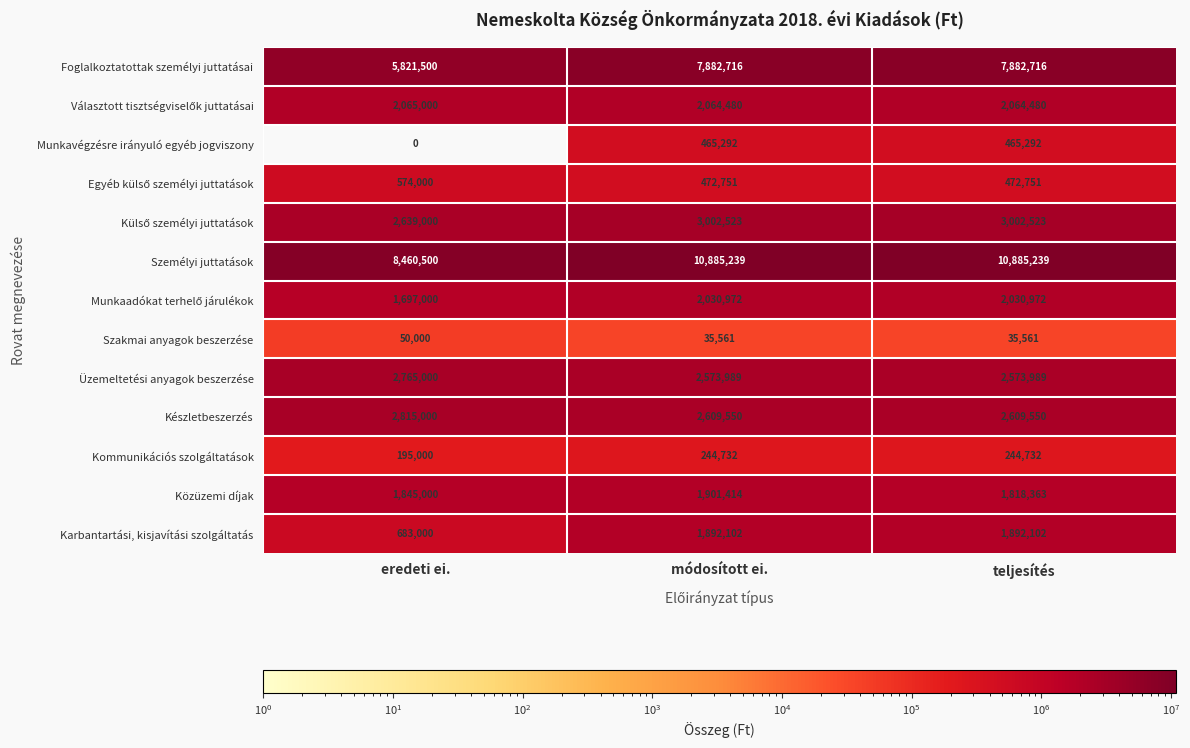

Which series changed the most between módosított ei. and teljesítés?

Közüzemi díjak